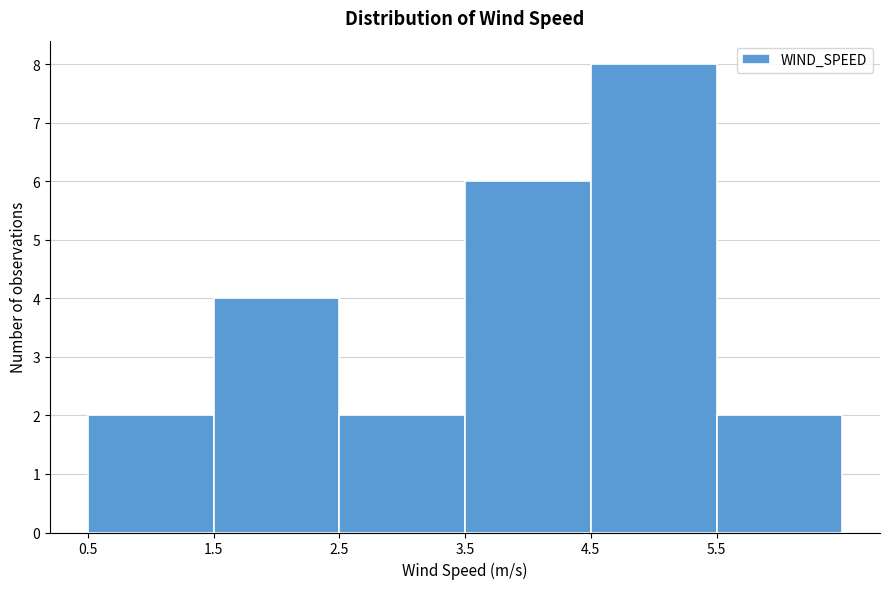

Which range on the x-axis has the tallest bar?

4.5 to 5.5